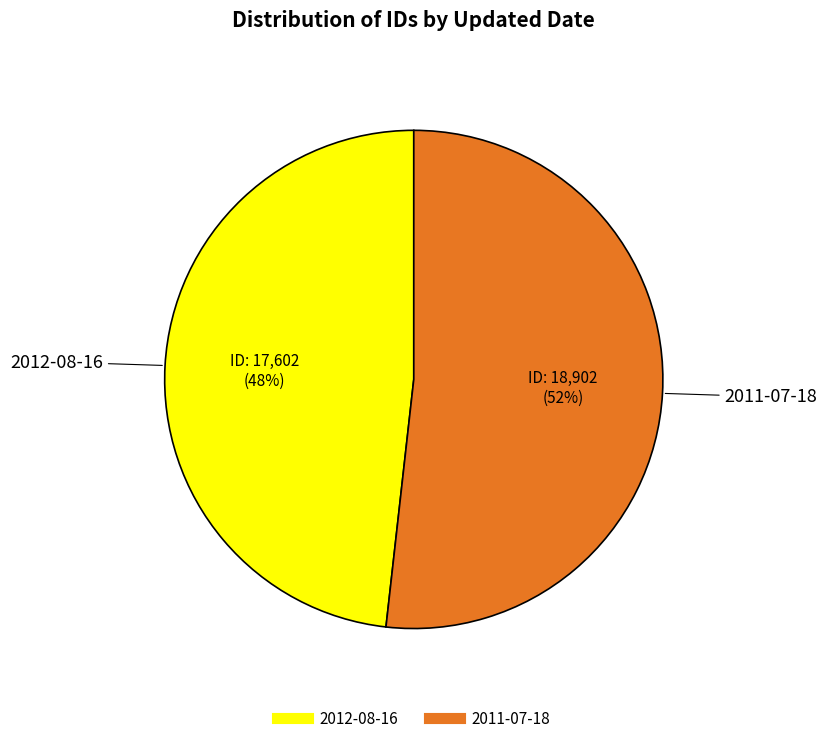

To the nearest percent, what percentage of the pie is 2012-08-16?

48%